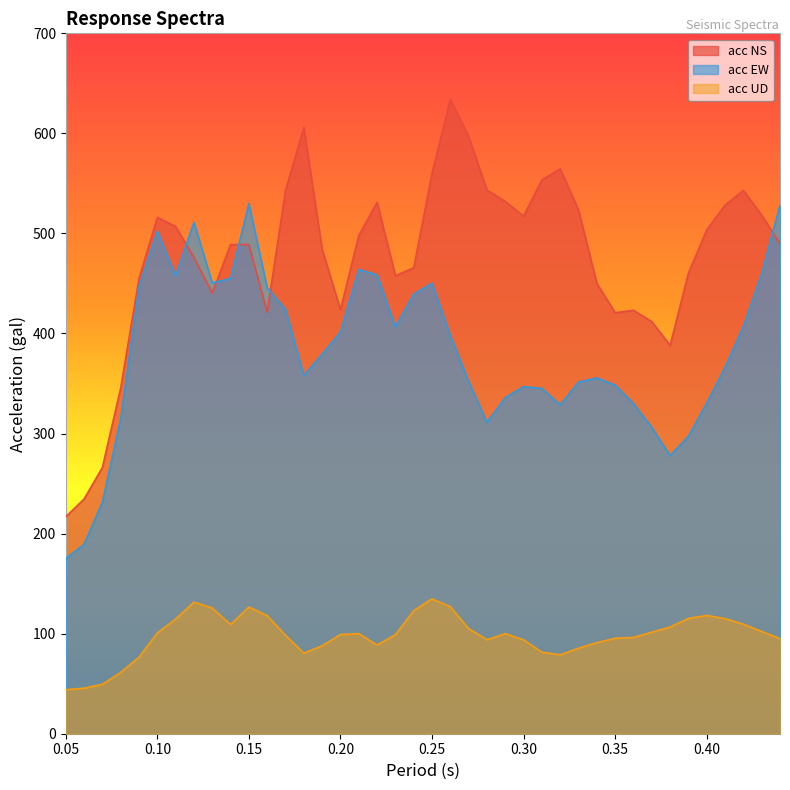

What is the total value across all series at 0.32?

972.1